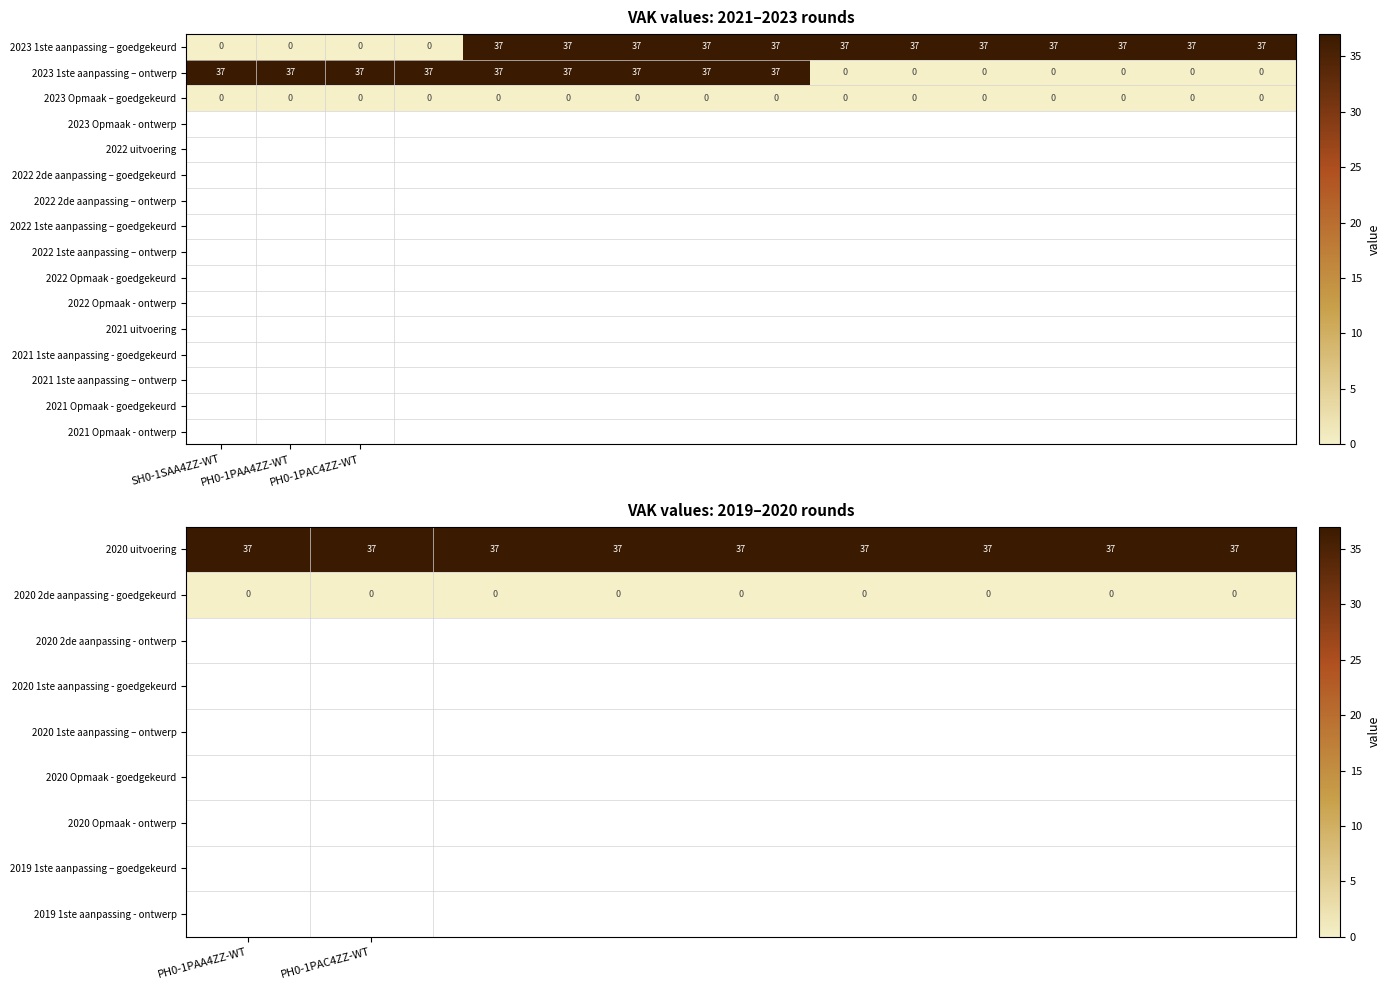

What is the sum of all 2023 1ste aanpassing – goedgekeurd values?

444